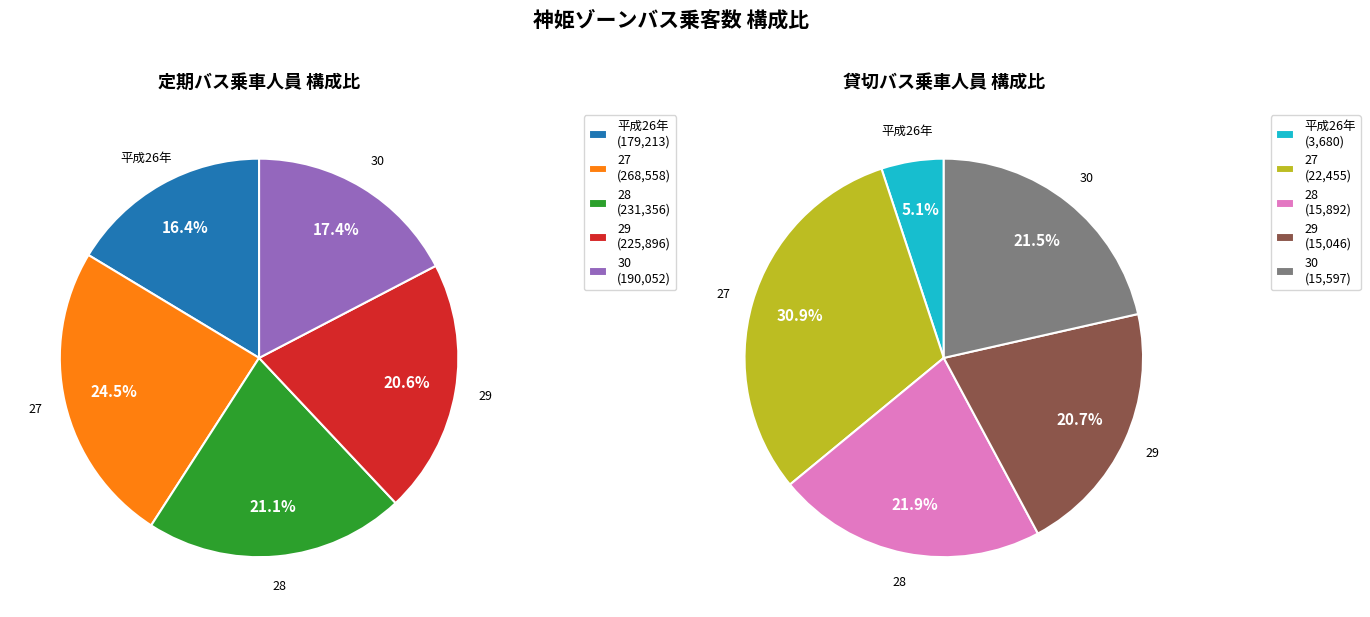

Is there any slice that represents more than half of the pie?

No